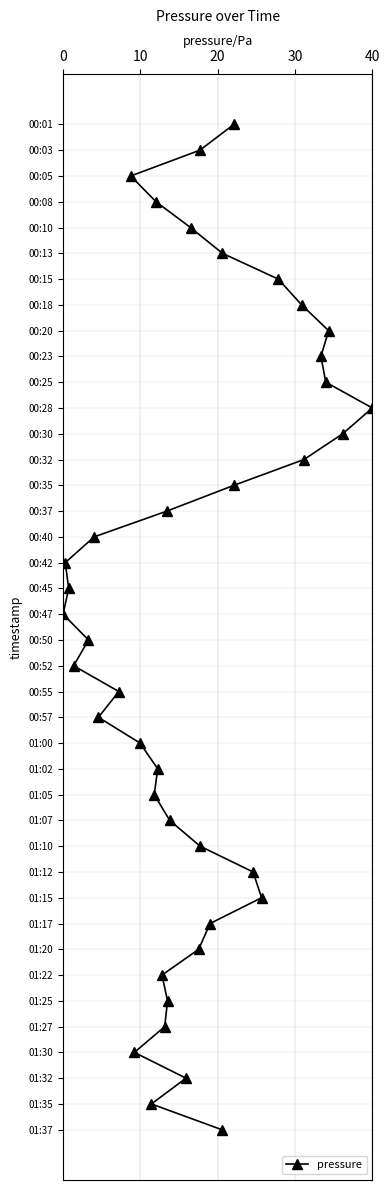

Read the value at 29, to the nearest 5.

30